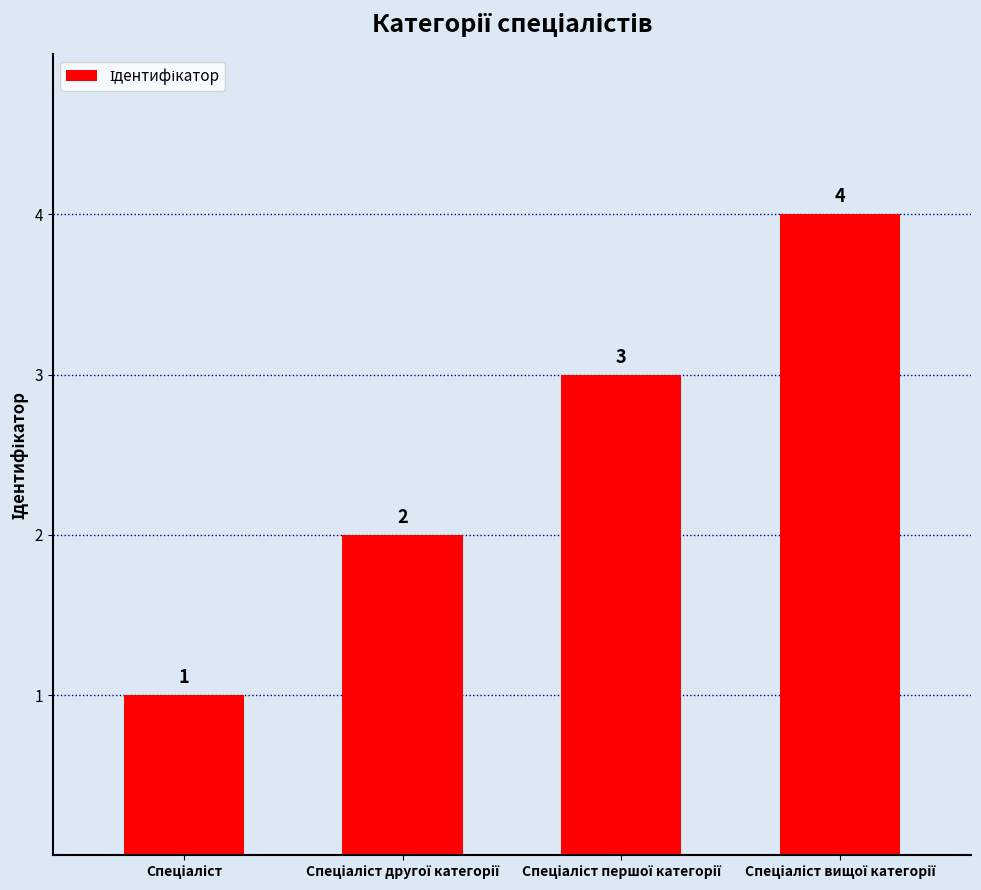

How many values are between 2 and 4?

3